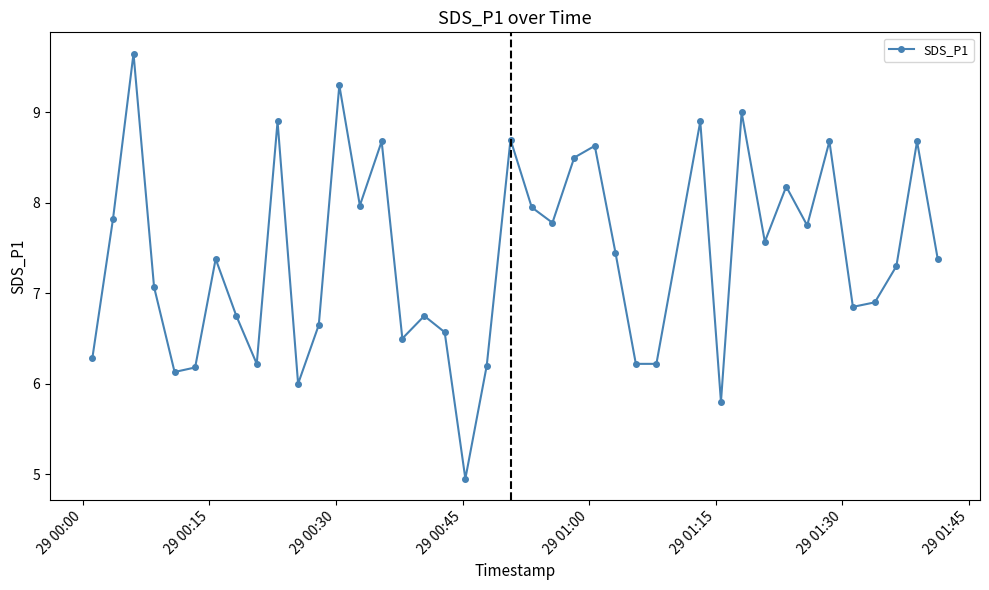

What is the smallest value displayed?

5.0